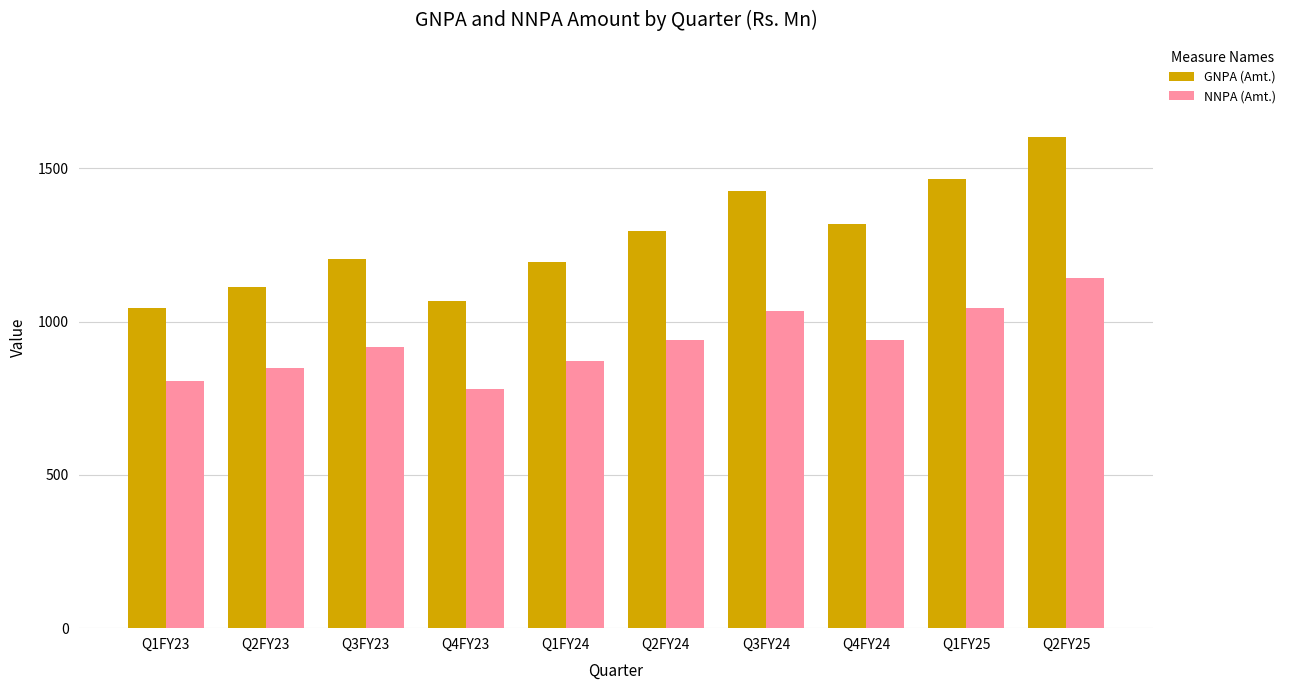

How many data points does each series have?

10